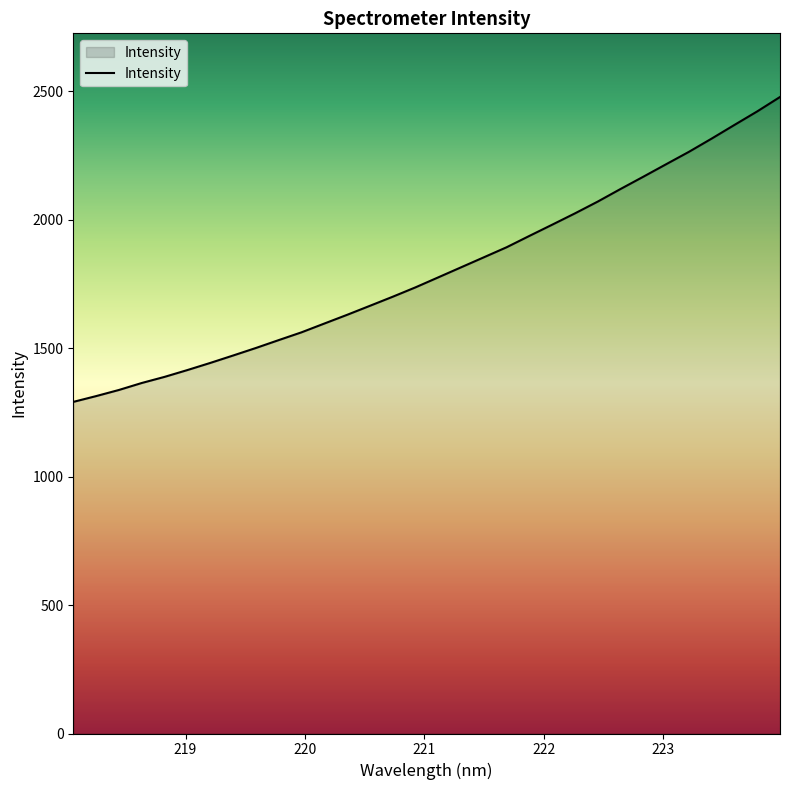

What is the minimum value shown in the chart?

1290.3